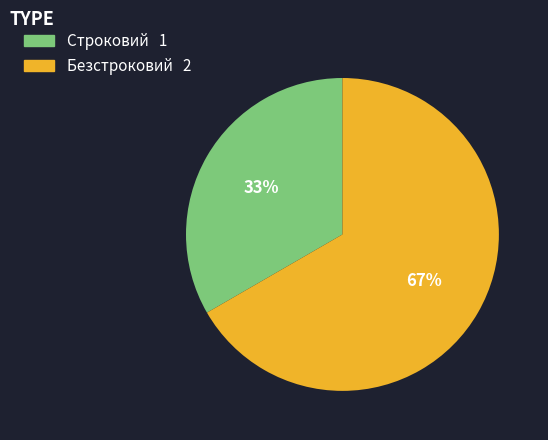

To the nearest percent, what is the average slice percentage?

50%